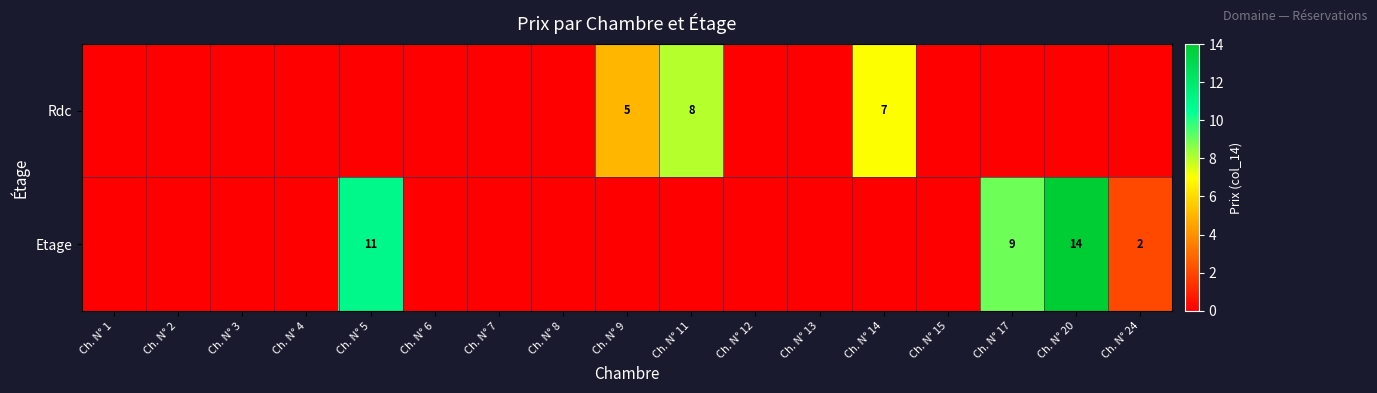

The Etage series shows 4 at Ch. N° 20. True or false?

False